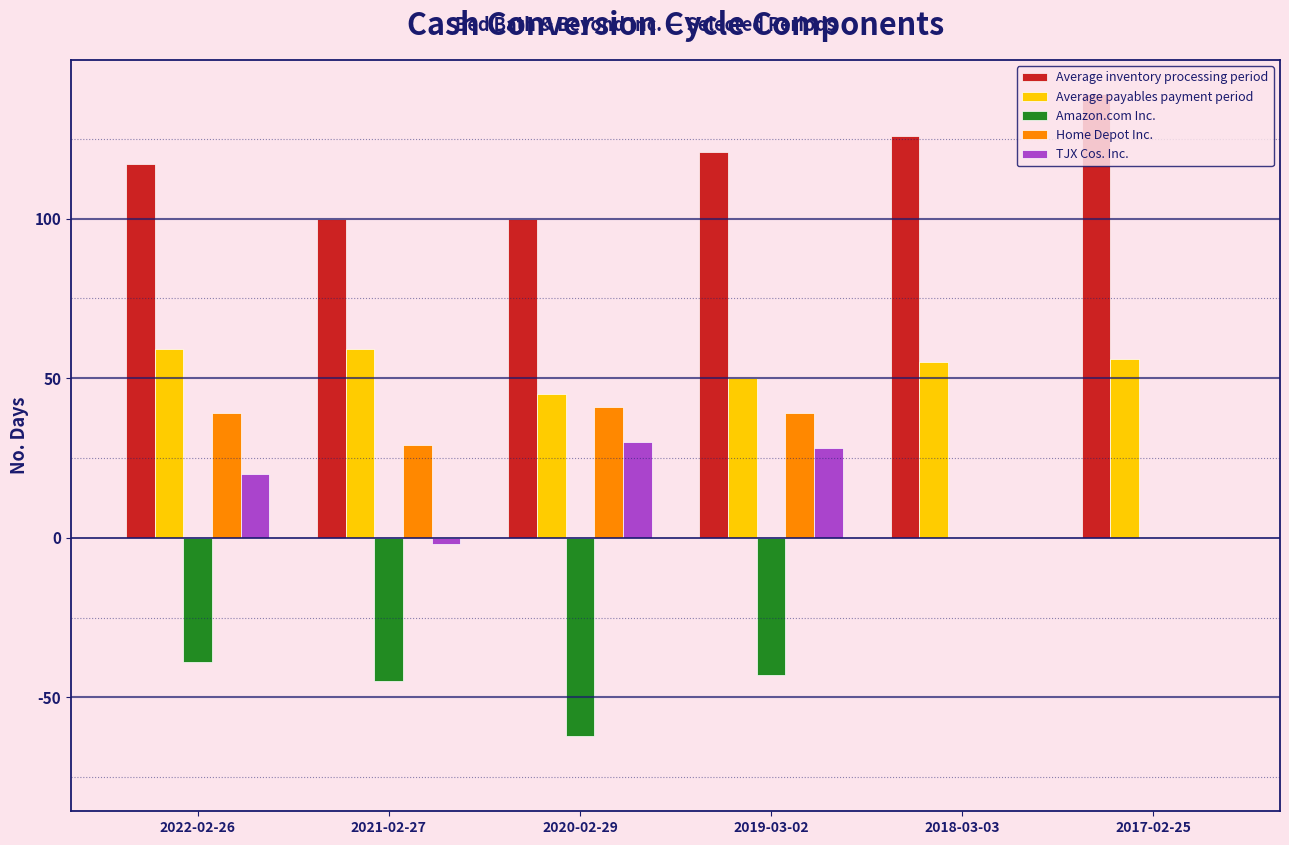

Which series has the largest total across all categories?

Average inventory processing period